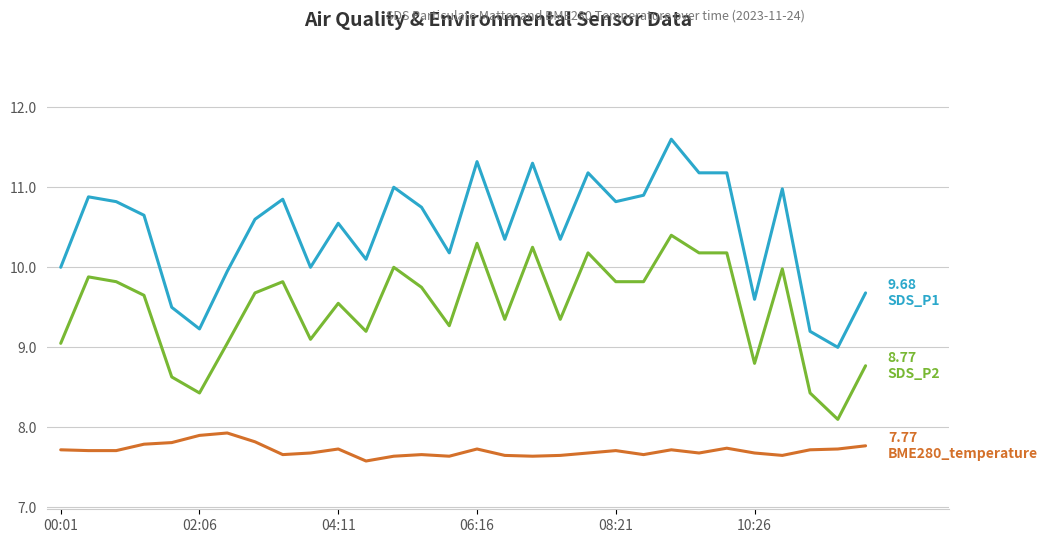

What is the minimum value shown in the chart?

7.6